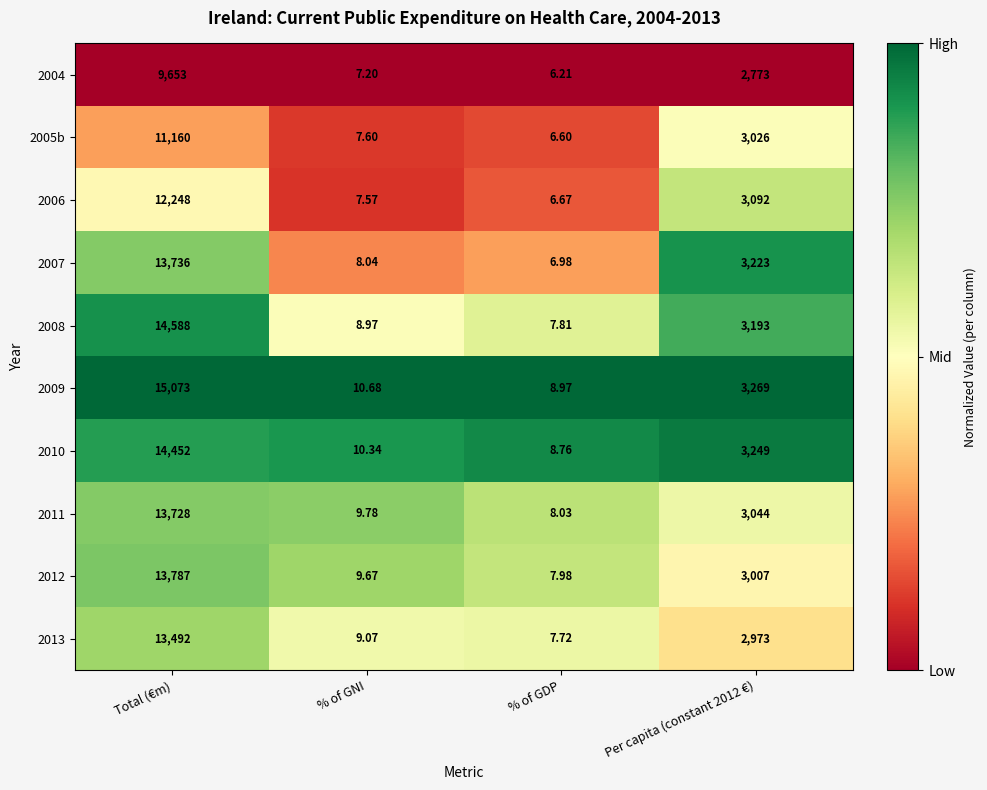

Is the value of 2012 at % of GDP greater than the value of 2007 at Per capita (constant 2012 €)?

No